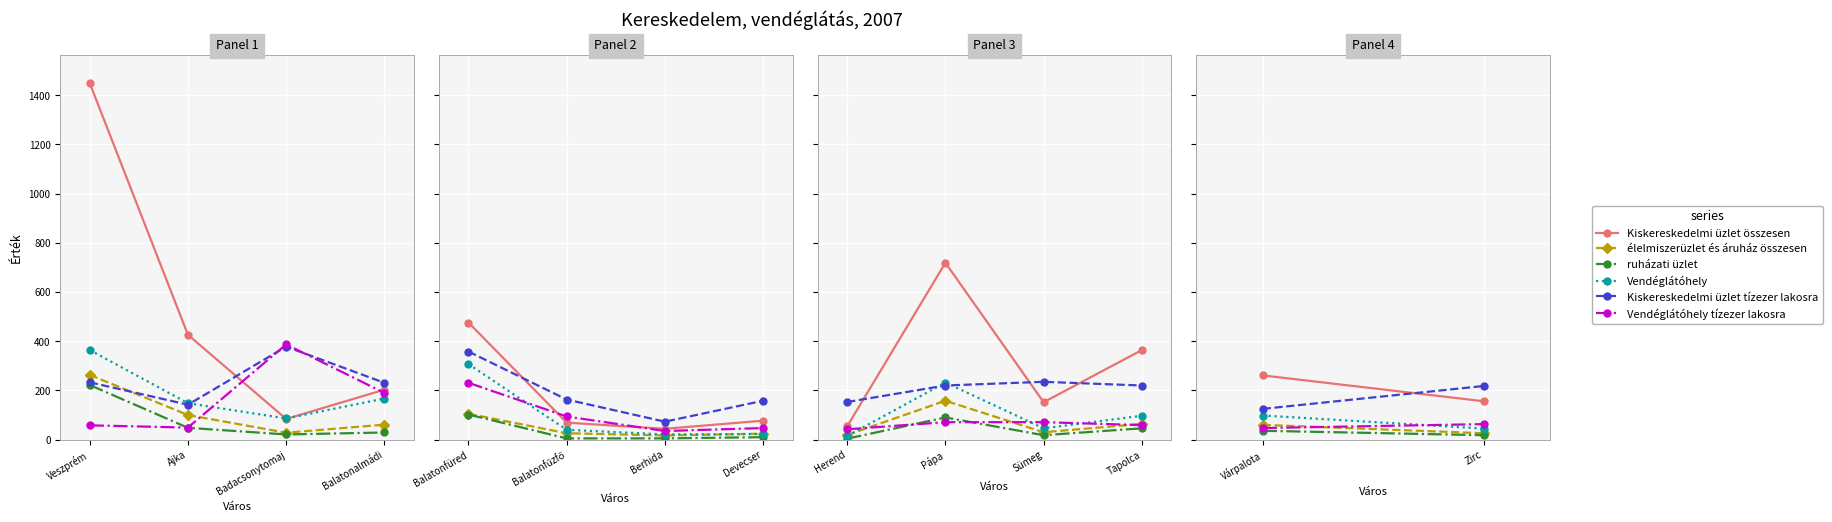

What is the label of the 1st point from the left?

Várpalota